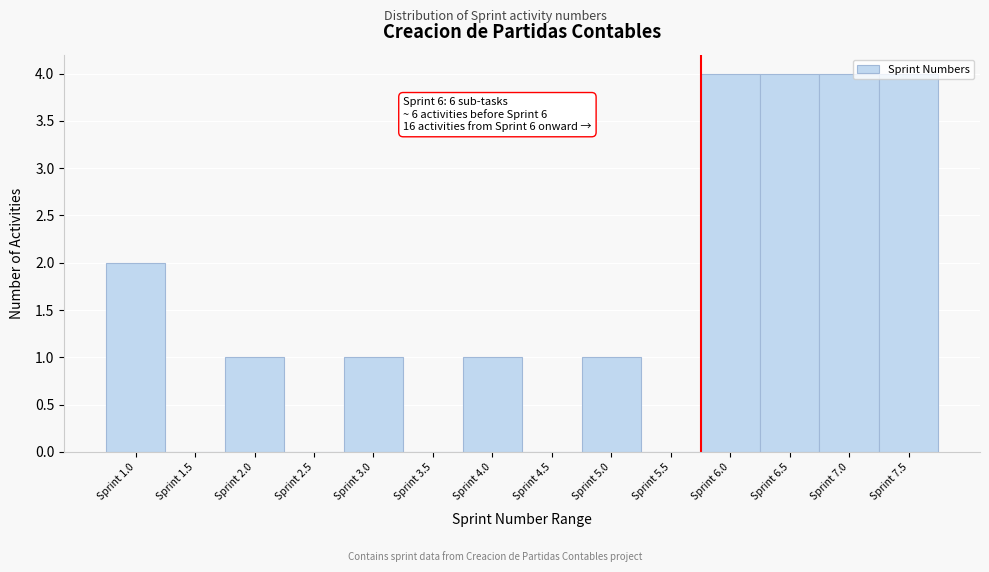

Is it true that the value at Sprint 4.5 is -1?

False